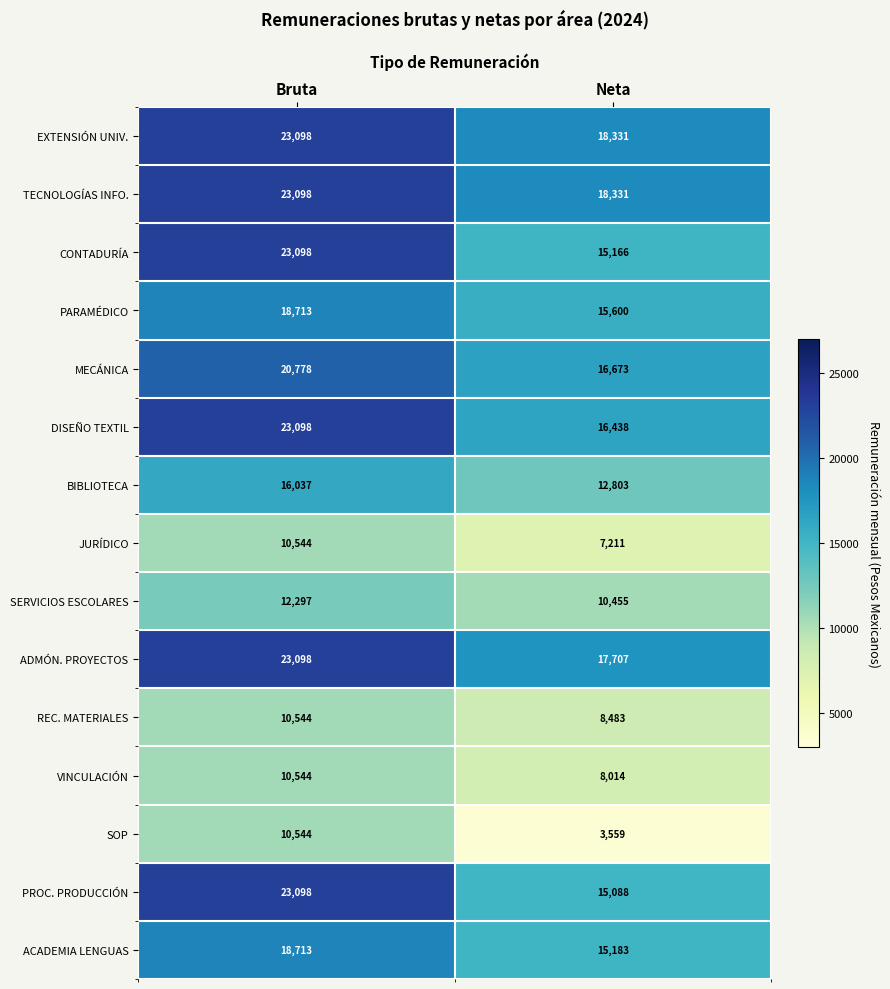

Which label corresponds to the smallest value in the chart?

Neta